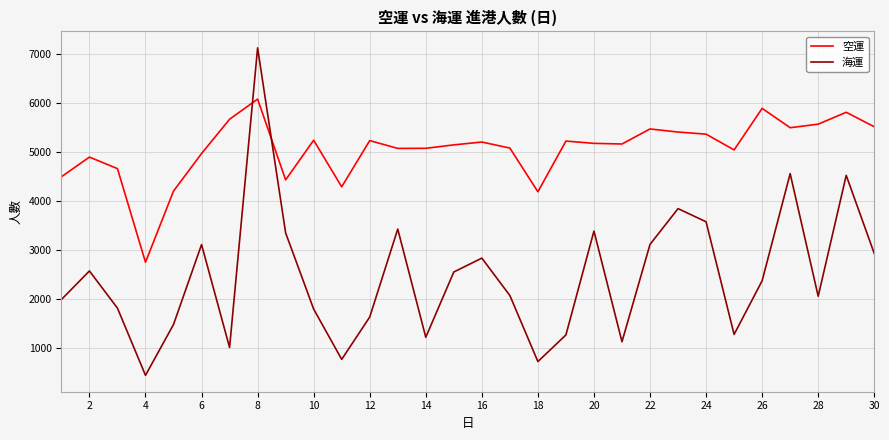

List the series in order of their overall mean, highest first.

空運, 海運